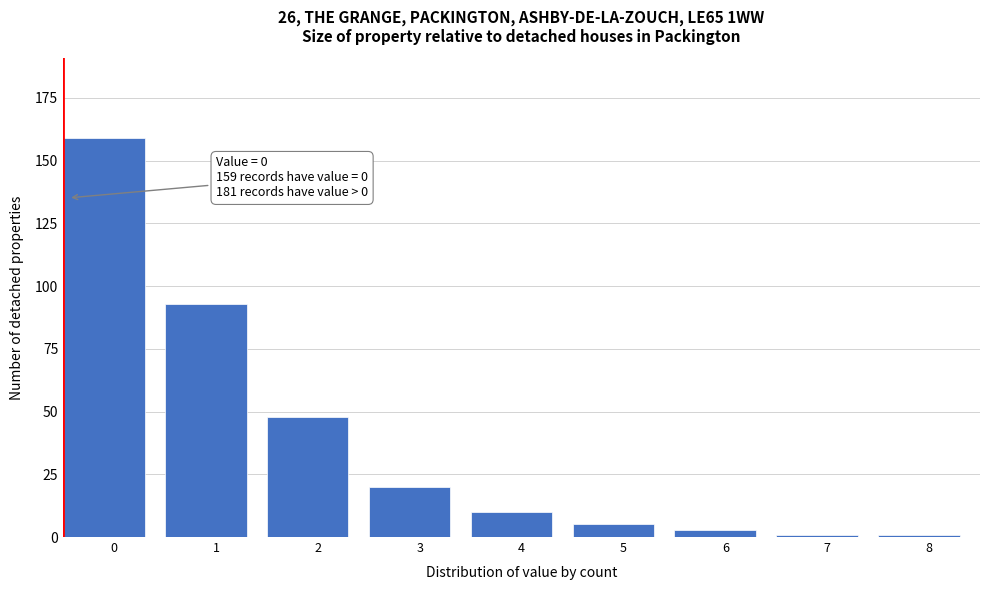

Reading left to right, list all the values displayed in this chart.

159	93	48	20	10	5	3	1	1